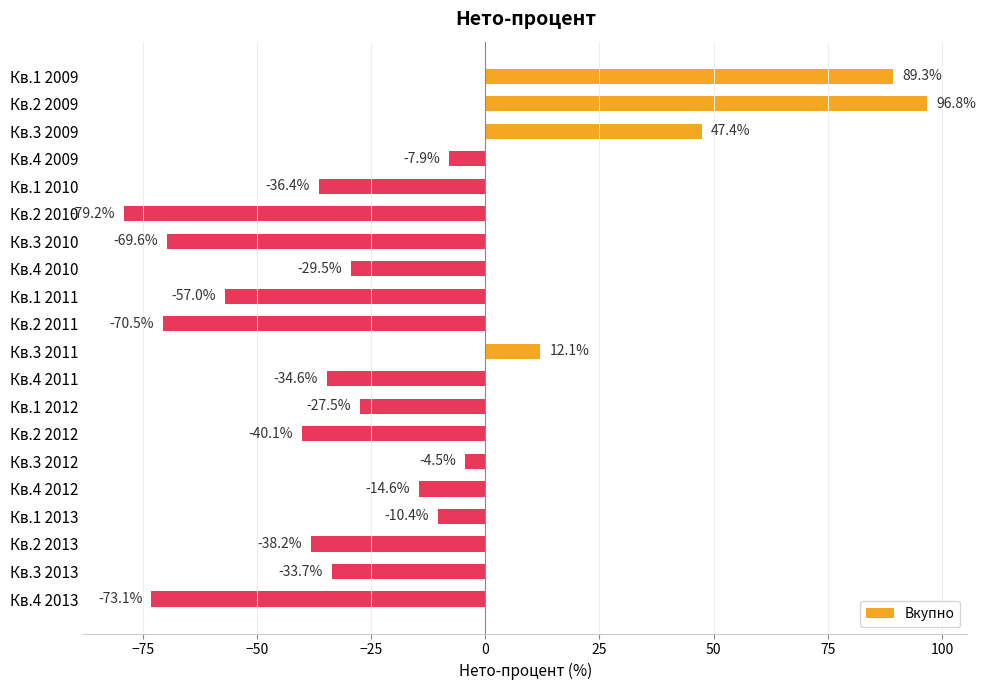

What is the maximum value shown in the chart?

96.8